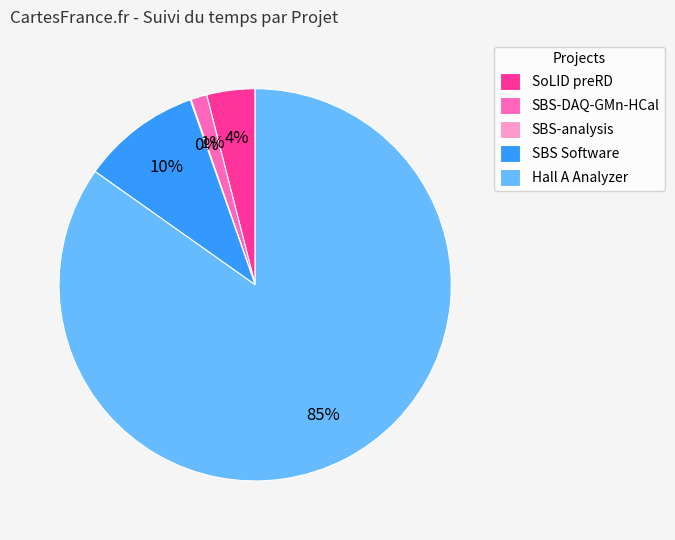

What is the majority slice?

Hall A Analyzer